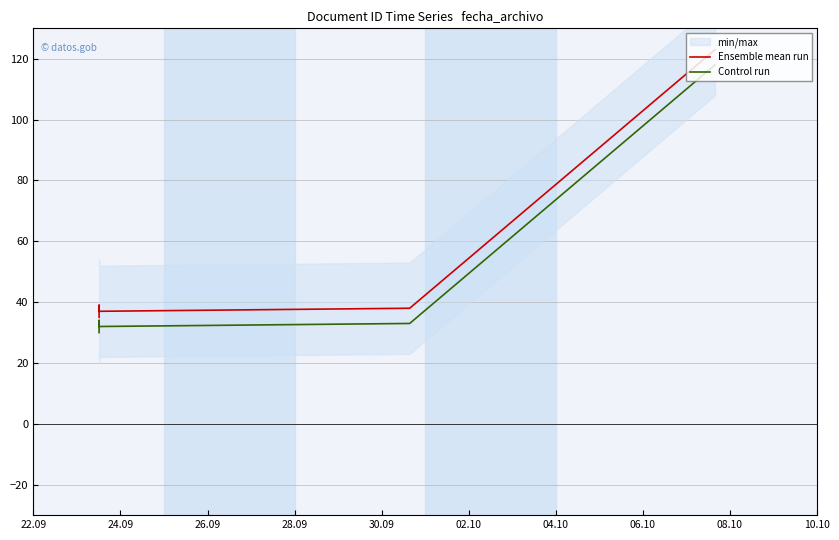

List the series in order of their overall mean, highest first.

Ensemble mean run, Control run